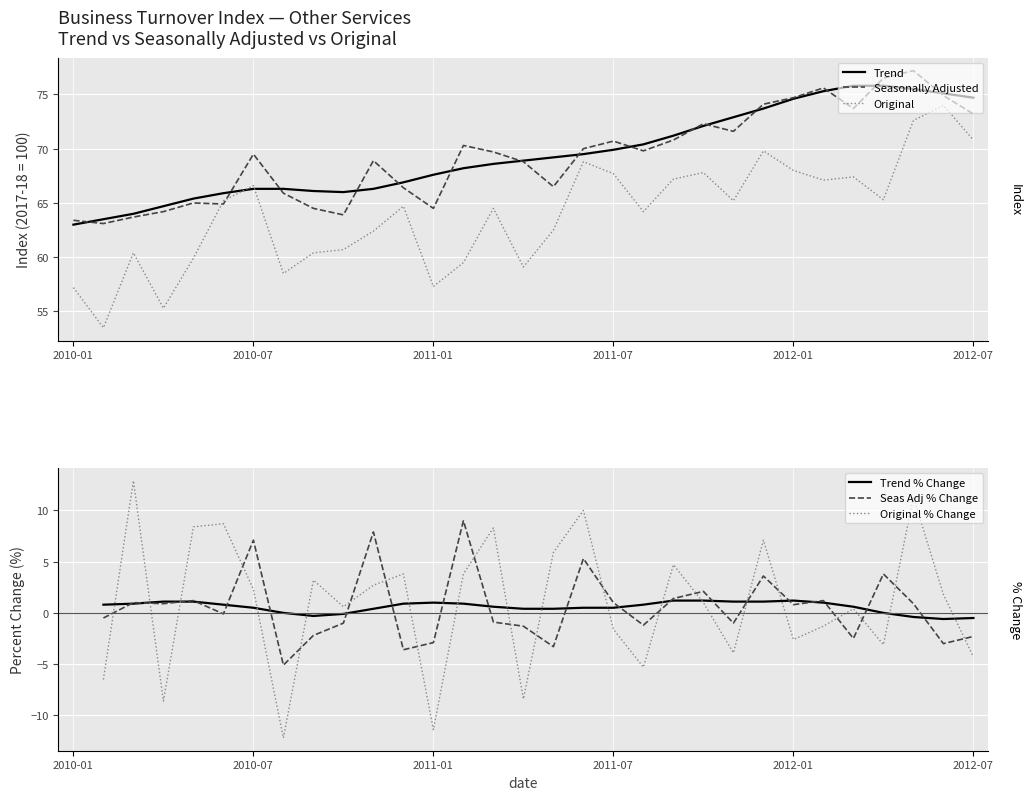

Is the value of Trend at 2011-07 greater than the value of Seasonally Adjusted at 2011-03?

Yes